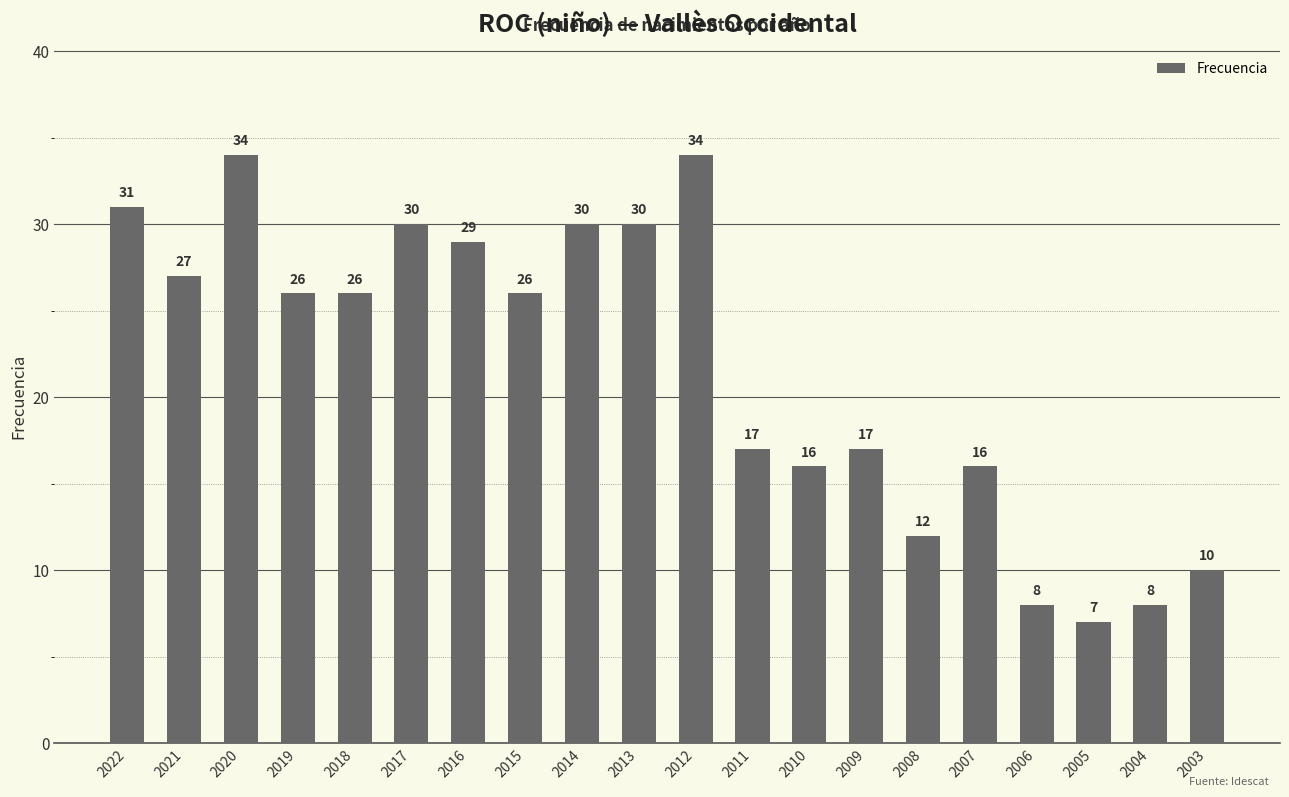

What is the sum of all values?

434